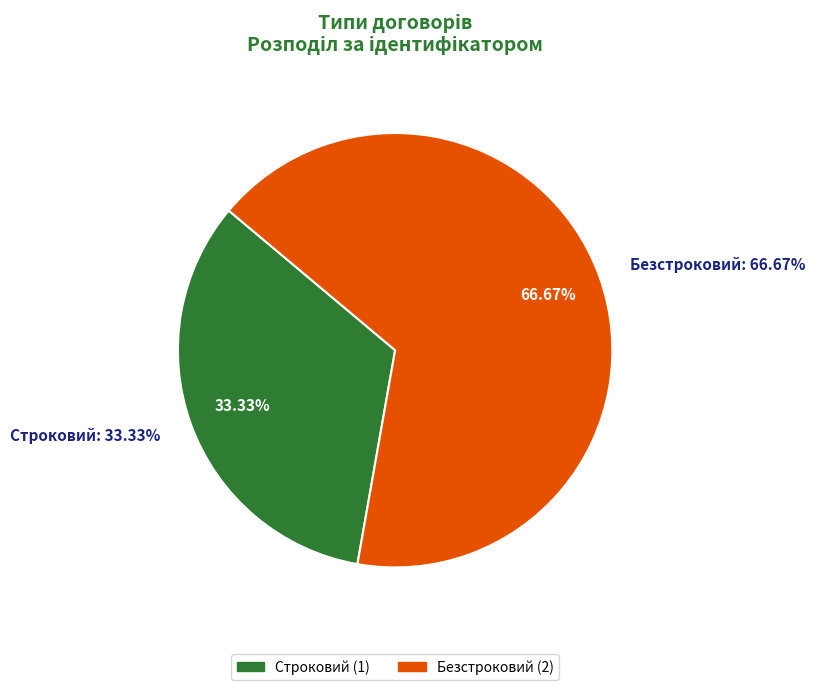

Approximately how many times larger is the value at Безстроковий compared to Строковий?

2.0